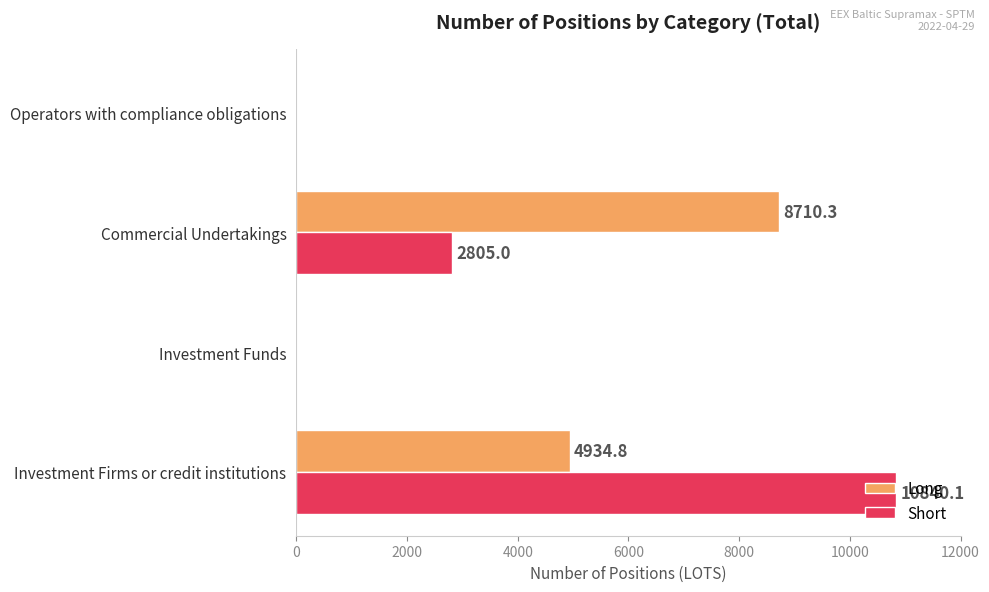

What is the approximate value of Long at Commercial Undertakings?

8710.3